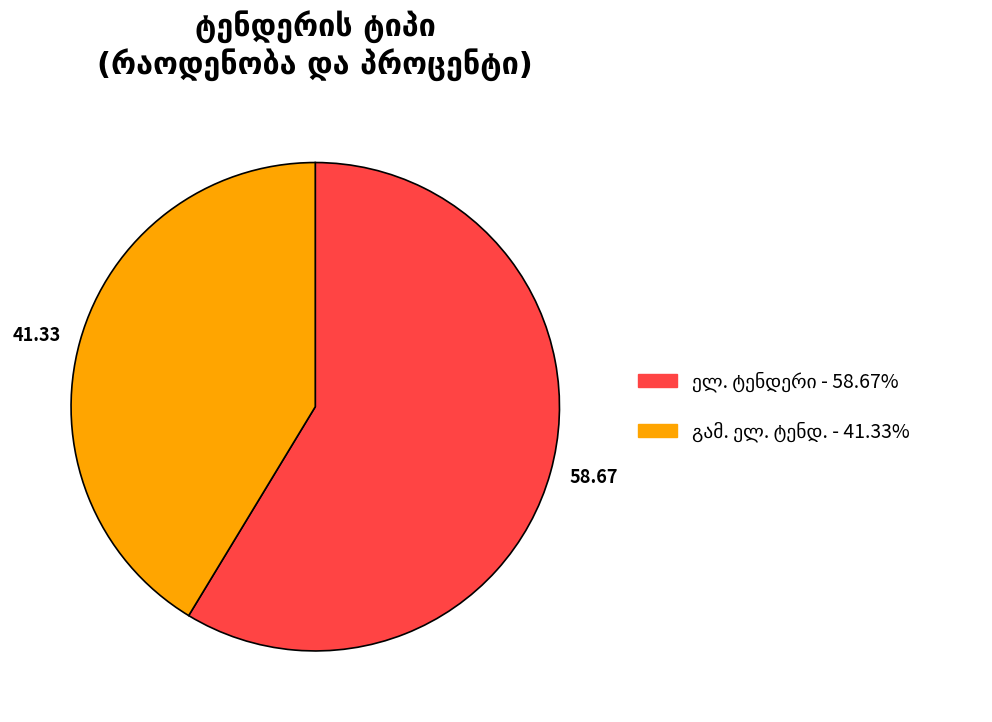

Which has a higher value, 58.67 or 41.33?

58.67